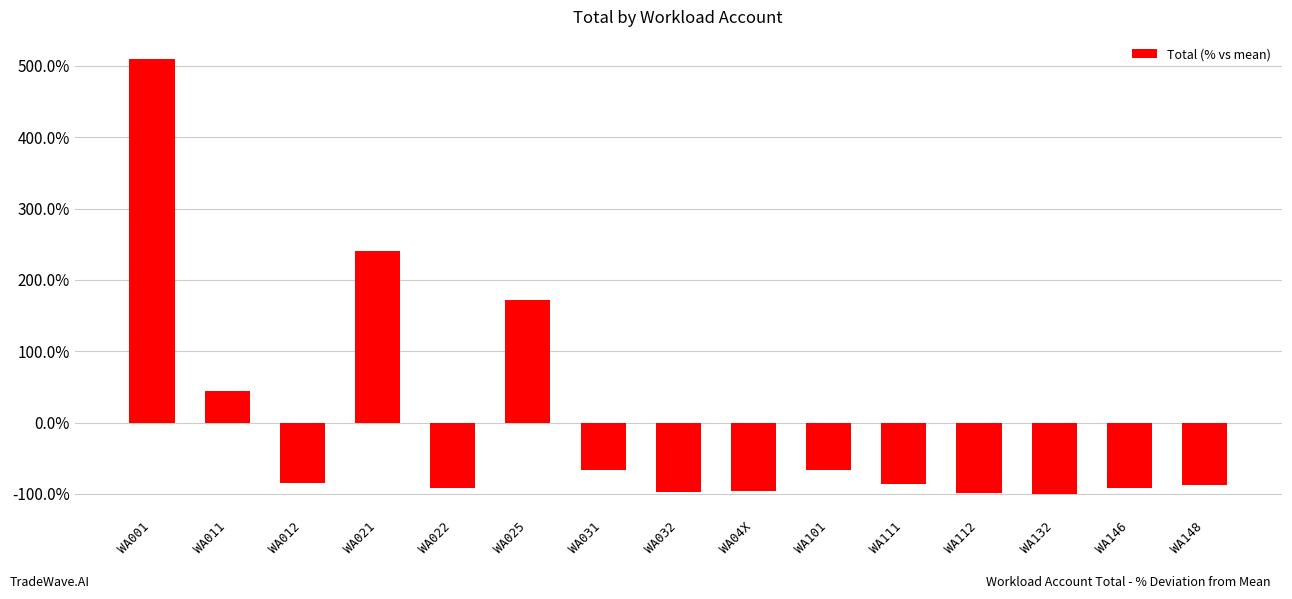

What is the approximate value at WA04X?

-95.6